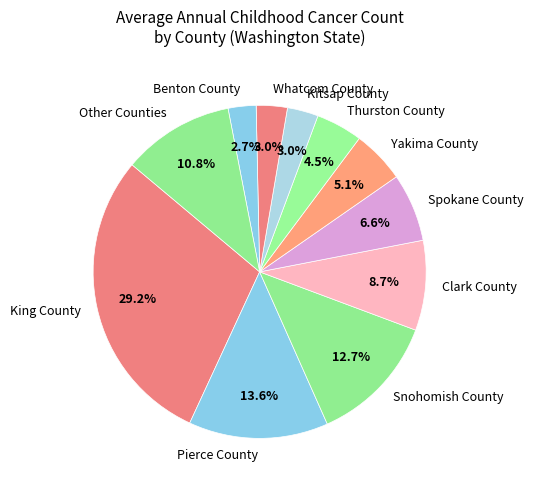

Does King County account for over 50% of the chart?

No